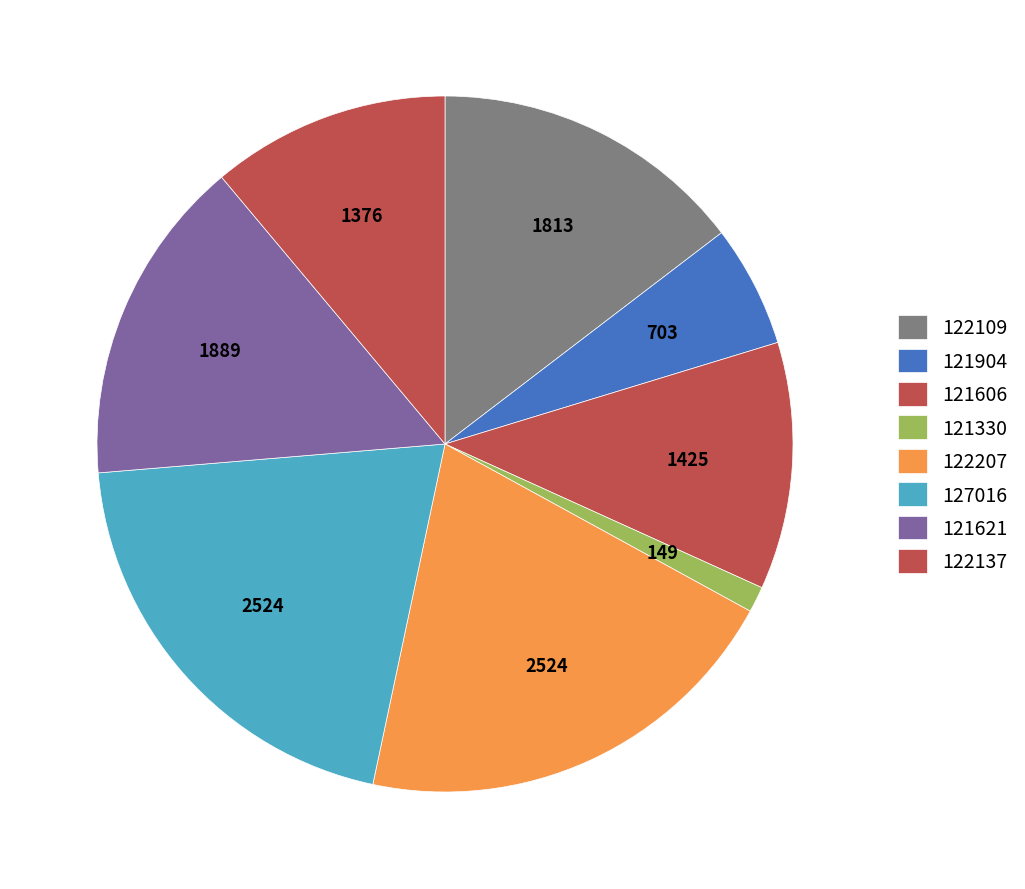

Do 121621 and 121330 together represent more than half of the pie?

No